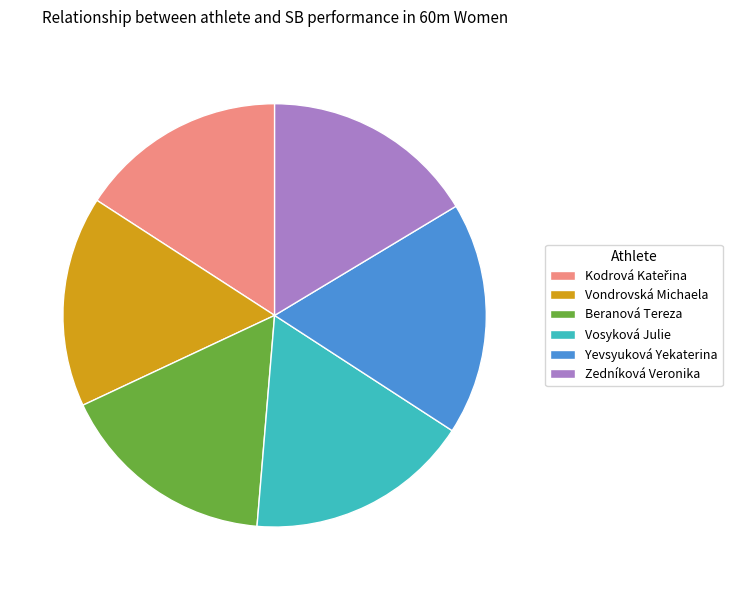

How many segments does this pie chart have?

6